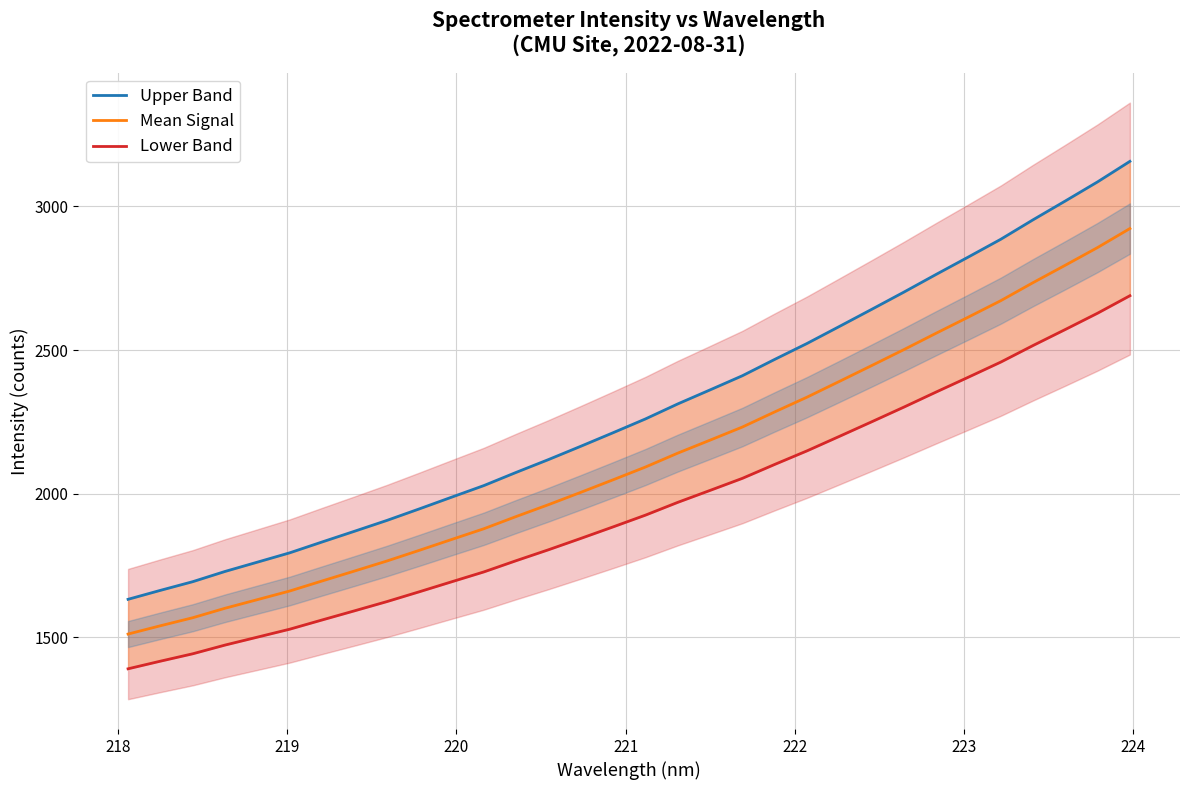

How many series are shown in this chart?

3